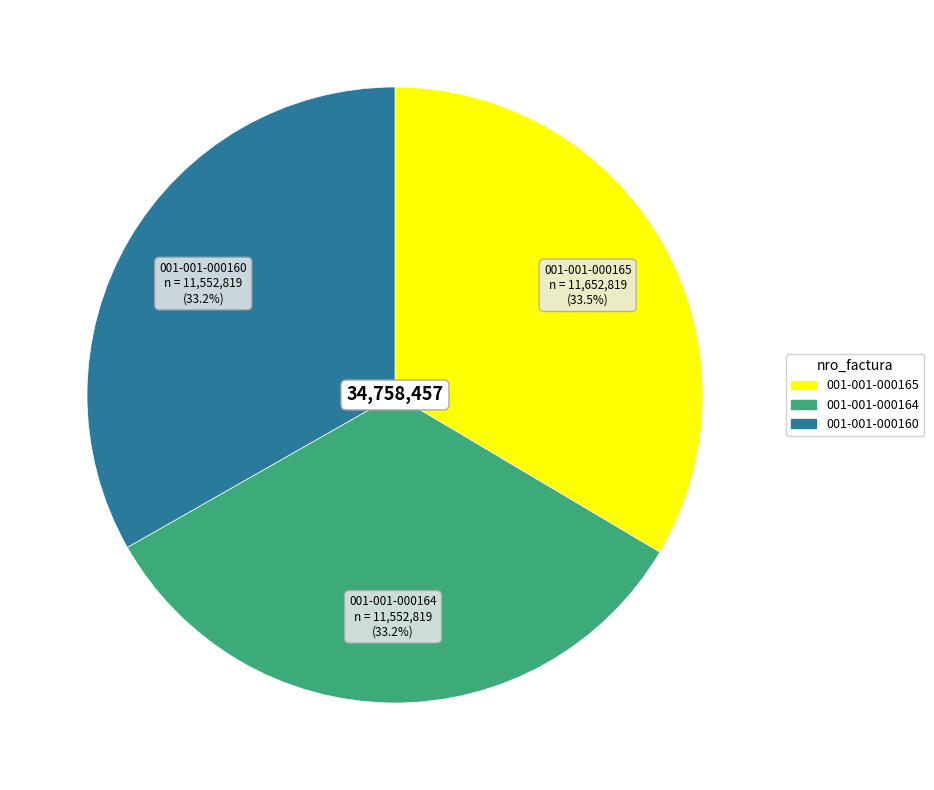

Is there a majority slice in this chart?

No